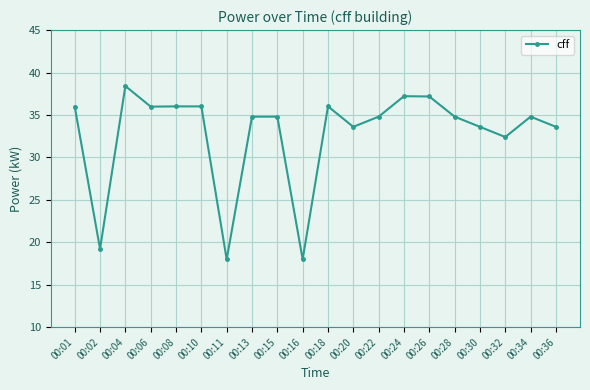

Approximately how many times larger is the value at 00:26 compared to 00:01?

1.0